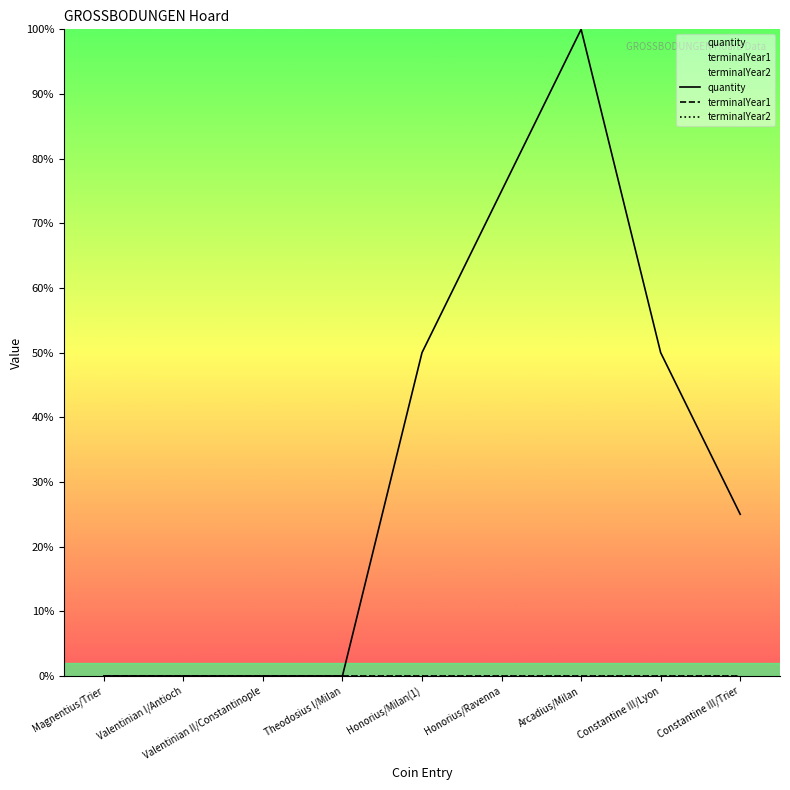

At how many categories does at least one series exceed 0?

5